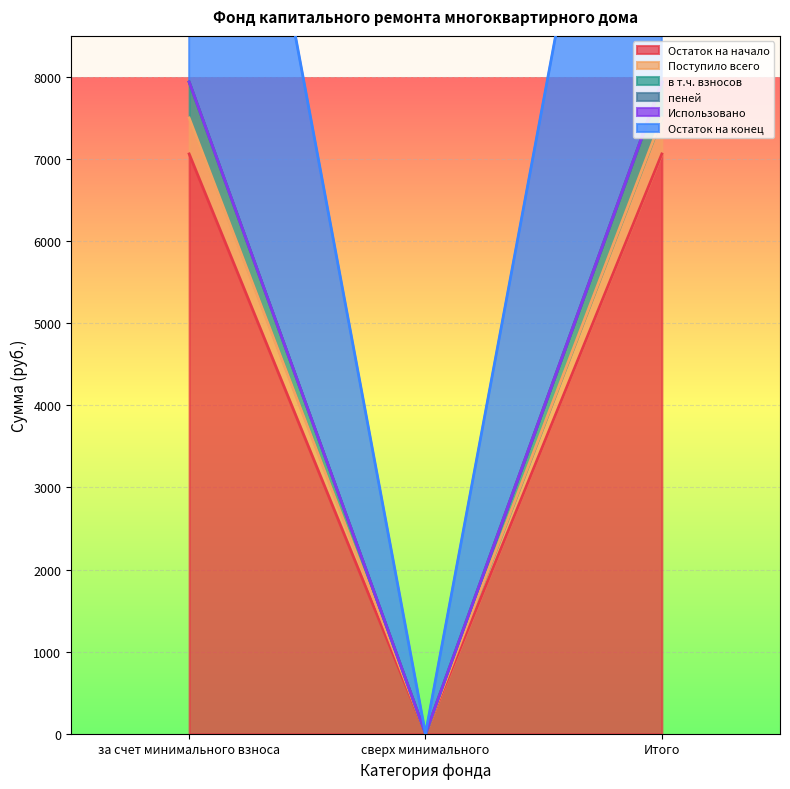

What is the maximum value shown in the chart?

7939.2